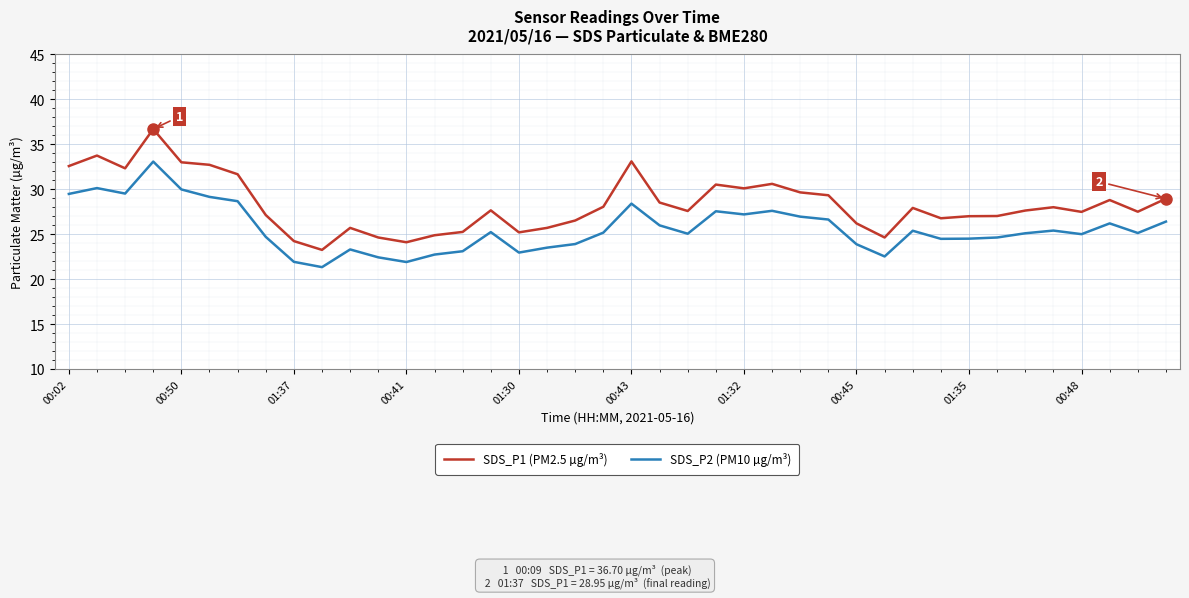

True or false: SDS_P1 (PM2.5 µg/m³) and SDS_P2 (PM10 µg/m³) cross at least once.

False